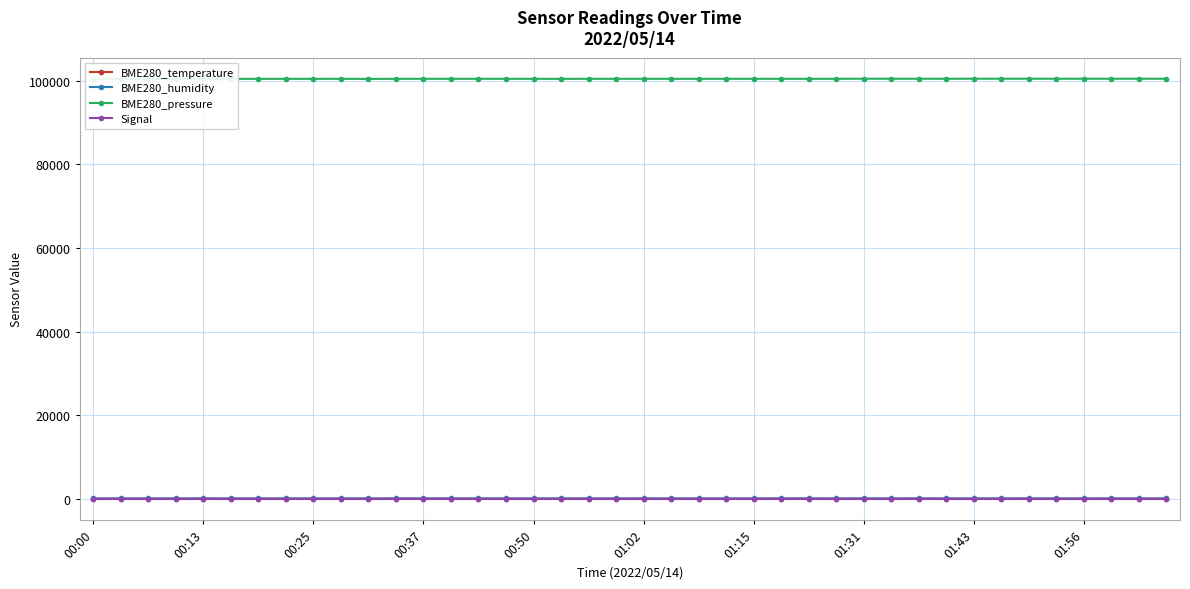

True or false: BME280_pressure and BME280_temperature intersect in this chart.

False